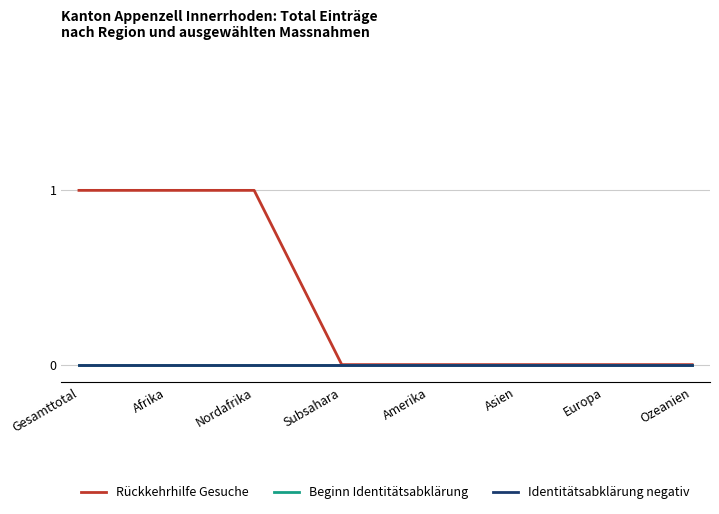

What is the difference between the Rückkehrhilfe Gesuche values at Nordafrika and Amerika?

1